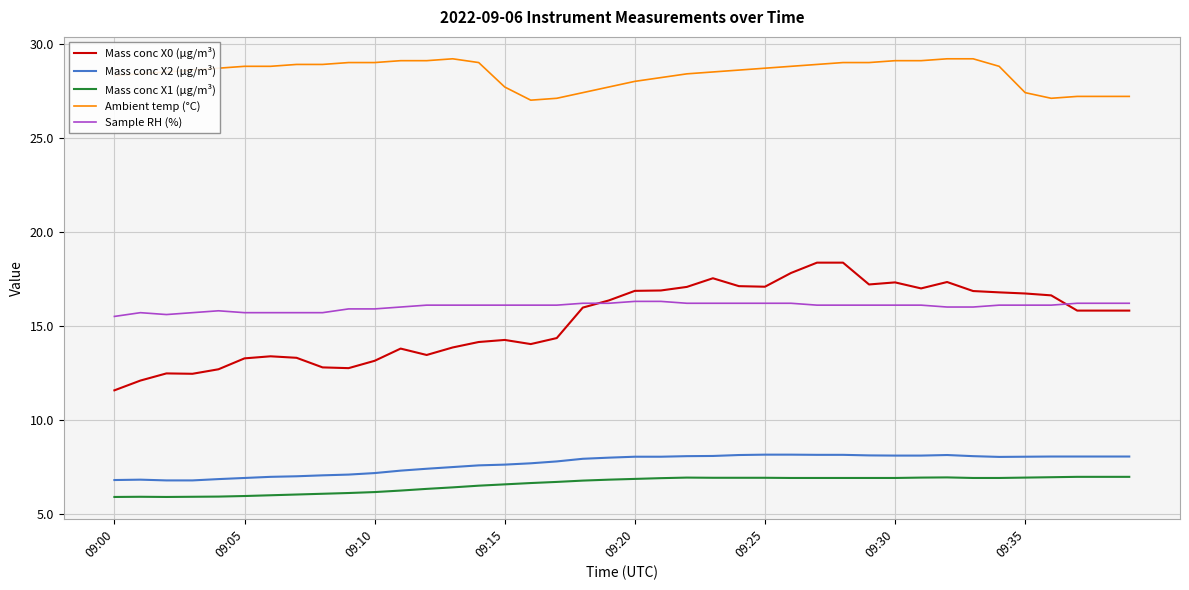

Which series has the widest spread of values?

Mass conc X0 (μg/m³)